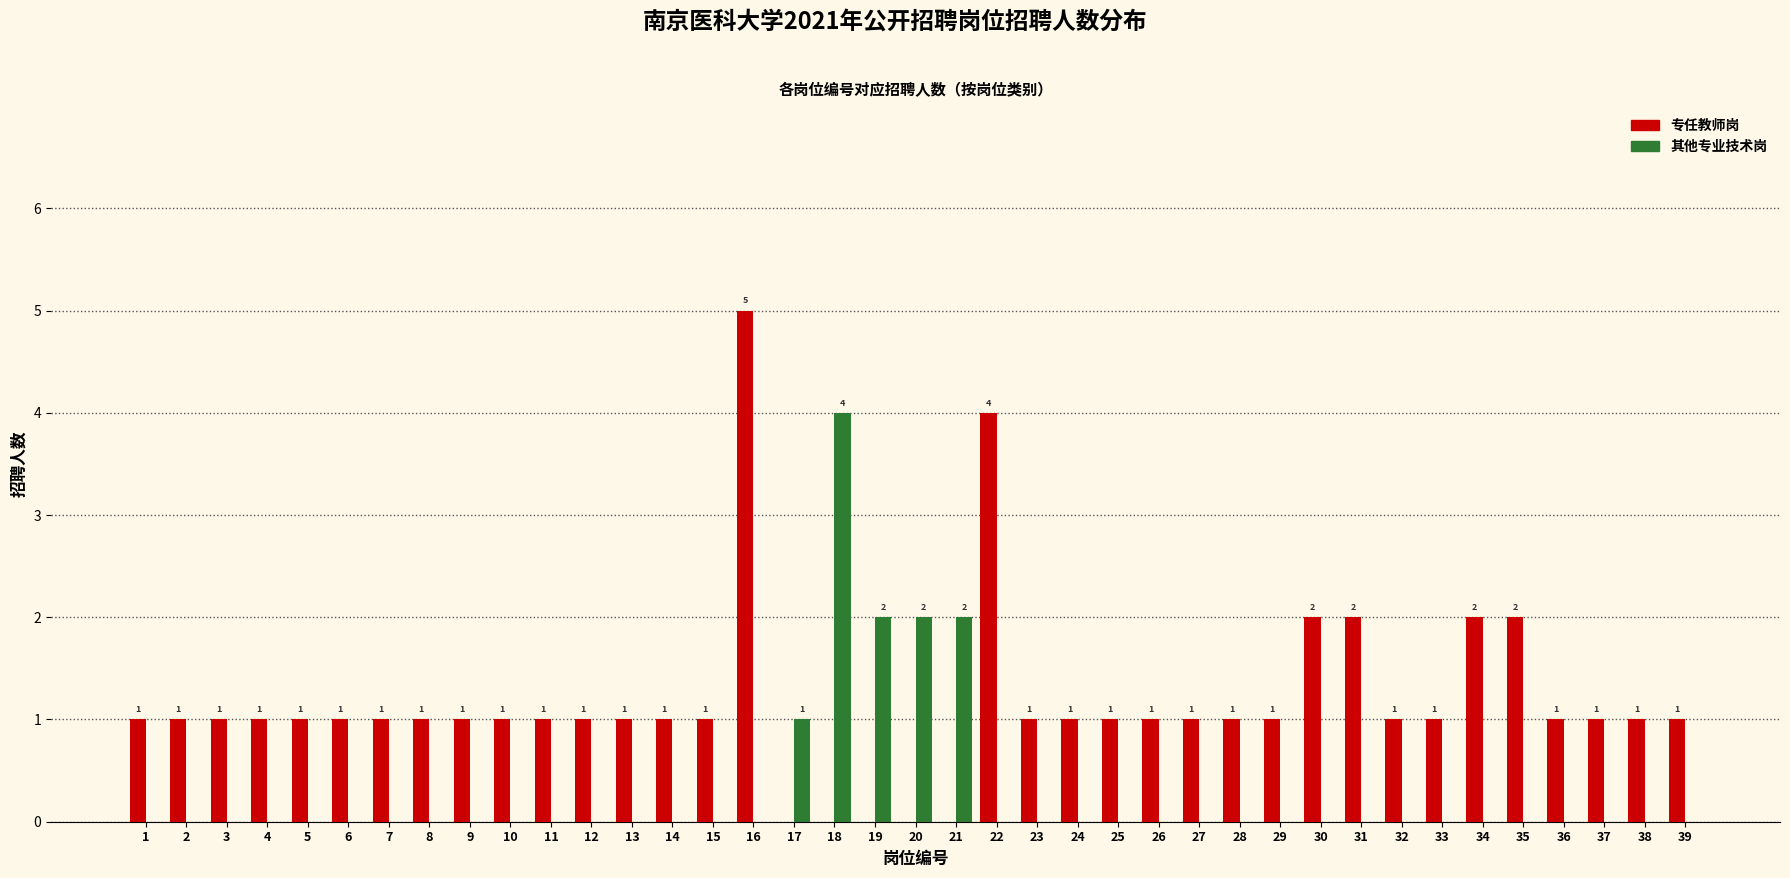

Reading right to left, list all the values displayed in this chart.

专任教师岗: 39=1	38=1	37=1	36=1	35=2	34=2	33=1	32=1	31=2	30=2	29=1	28=1	27=1	26=1	25=1	24=1	23=1	22=4	21=0	20=0	19=0	18=0	17=0	16=5	15=1	14=1	13=1	12=1	11=1	10=1	9=1	8=1	7=1	6=1	5=1	4=1	3=1	2=1	1=1
其他专业技术岗: 39=0	38=0	37=0	36=0	35=0	34=0	33=0	32=0	31=0	30=0	29=0	28=0	27=0	26=0	25=0	24=0	23=0	22=0	21=2	20=2	19=2	18=4	17=1	16=0	15=0	14=0	13=0	12=0	11=0	10=0	9=0	8=0	7=0	6=0	5=0	4=0	3=0	2=0	1=0